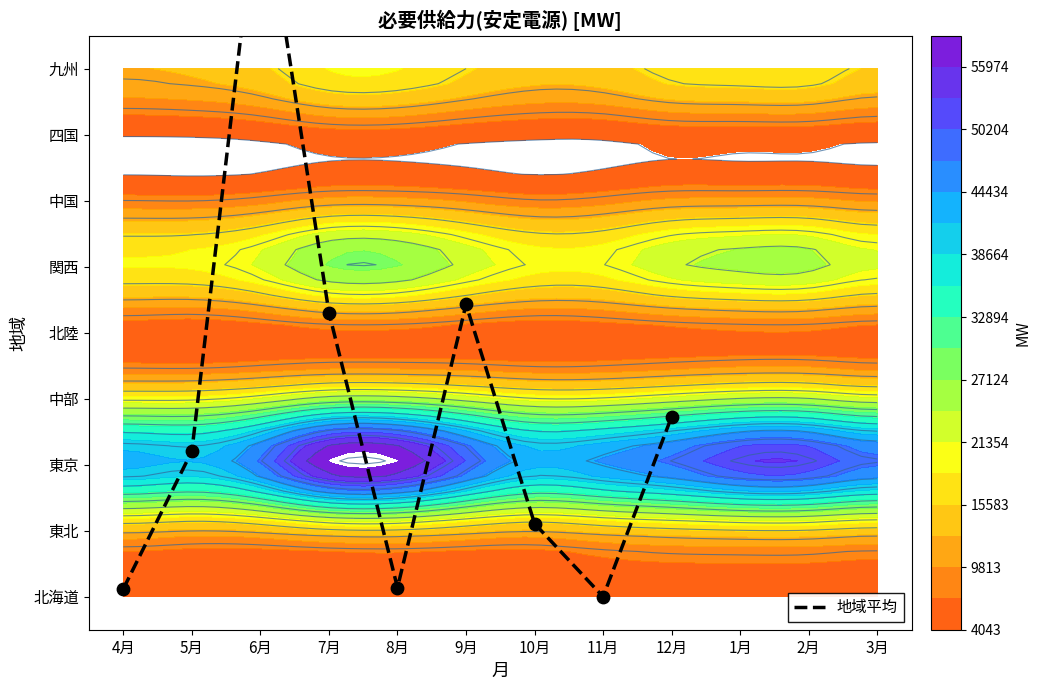

How many positive values are there?

8